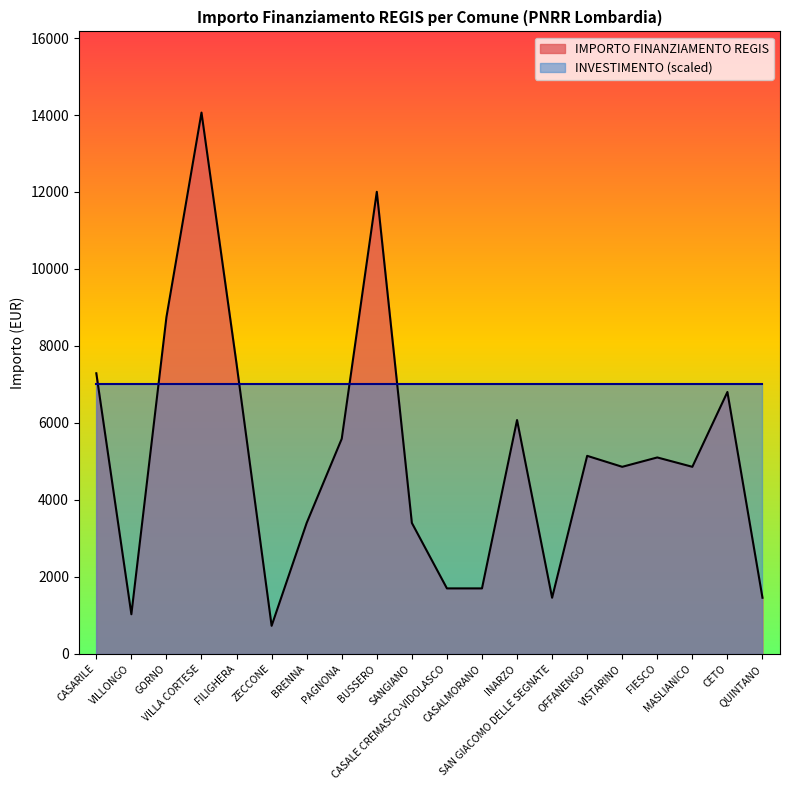

Does the chart have visible grid lines?

No